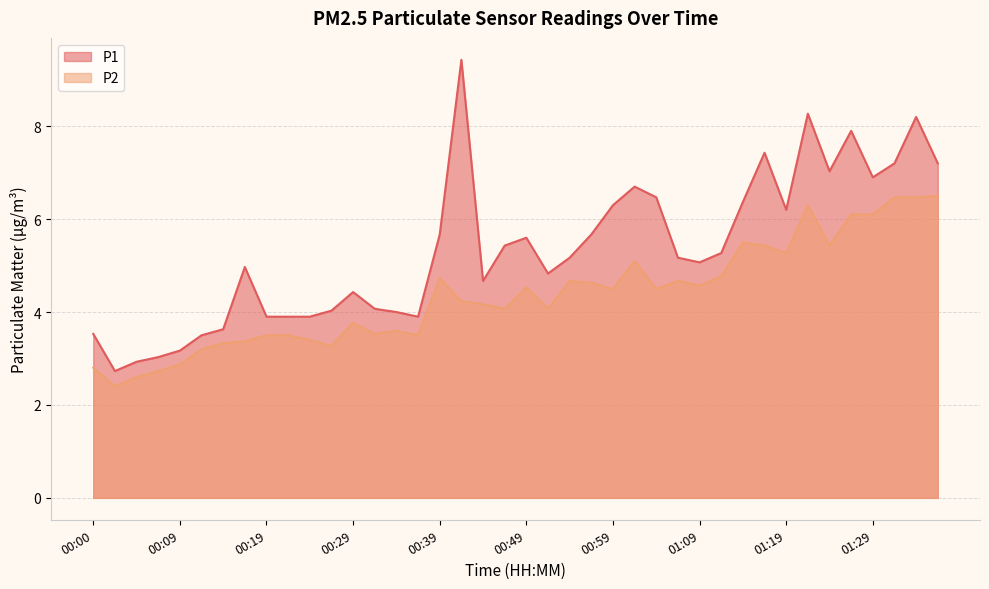

Reading right to left, what are all the values shown in this chart?

P1: 01:36=7.2	01:34=8.2	01:31=7.2	01:29=6.9	01:26=7.9	01:24=7.0	01:21=8.3	01:19=6.2	01:16=7.4	01:14=6.4	01:11=5.3	01:09=5.1	01:06=5.2	01:04=6.5	01:01=6.7	00:59=6.3	00:56=5.7	00:54=5.2	00:51=4.8	00:49=5.6	00:46=5.4	00:44=4.7	00:41=9.4	00:39=5.7	00:37=3.9	00:34=4.0	00:32=4.1	00:29=4.4	00:27=4.0	00:24=3.9	00:22=3.9	00:19=3.9	00:17=5.0	00:14=3.6	00:12=3.5	00:09=3.2	00:07=3.0	00:04=2.9	00:02=2.7	00:00=3.5
P2: 01:36=6.5	01:34=6.5	01:31=6.5	01:29=6.1	01:26=6.1	01:24=5.4	01:21=6.3	01:19=5.3	01:16=5.4	01:14=5.5	01:11=4.8	01:09=4.6	01:06=4.7	01:04=4.5	01:01=5.1	00:59=4.5	00:56=4.6	00:54=4.7	00:51=4.1	00:49=4.5	00:46=4.1	00:44=4.2	00:41=4.2	00:39=4.7	00:37=3.5	00:34=3.6	00:32=3.5	00:29=3.8	00:27=3.3	00:24=3.4	00:22=3.5	00:19=3.5	00:17=3.4	00:14=3.3	00:12=3.2	00:09=2.9	00:07=2.7	00:04=2.6	00:02=2.4	00:00=2.8